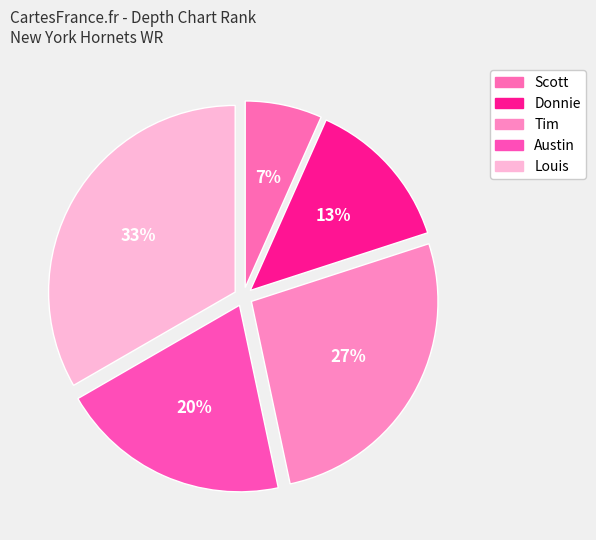

How many slices are in this pie chart?

5